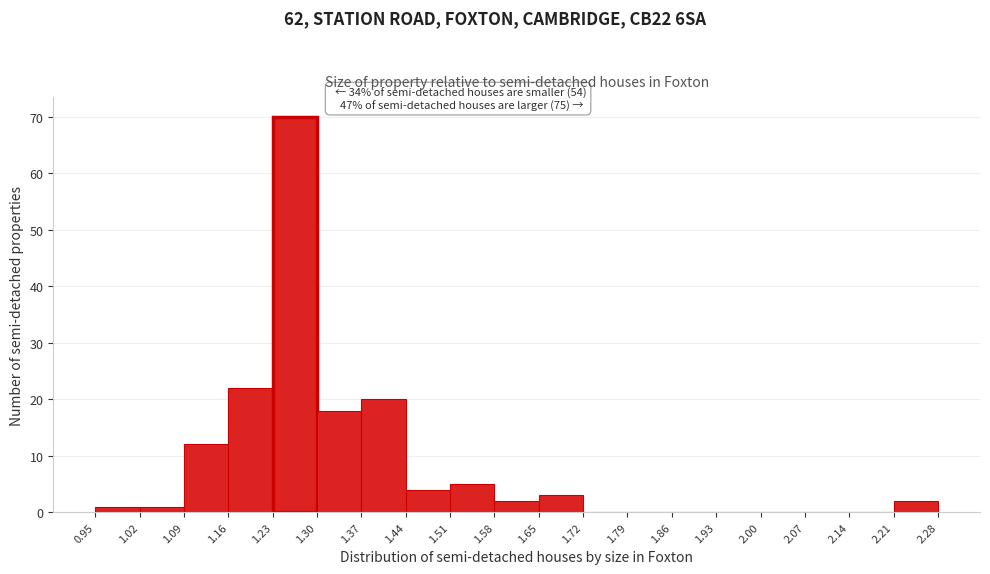

Which range on the x-axis has the tallest bar?

1.23 to 1.30